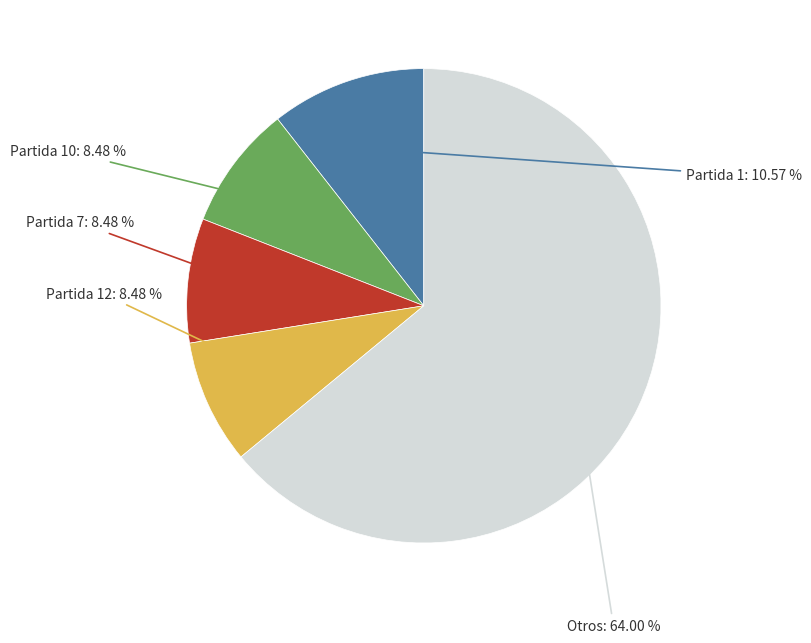

How many slices are in this pie chart?

5